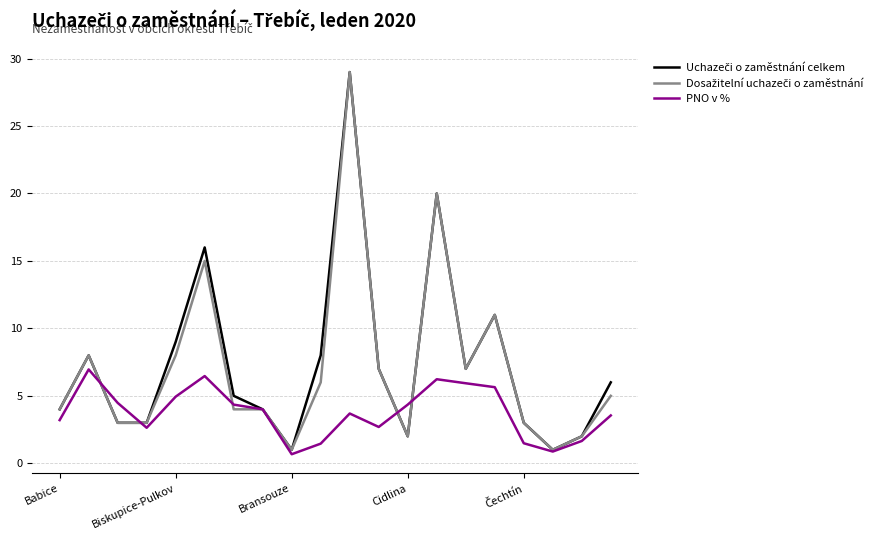

What is the maximum value shown in the chart?

29.0